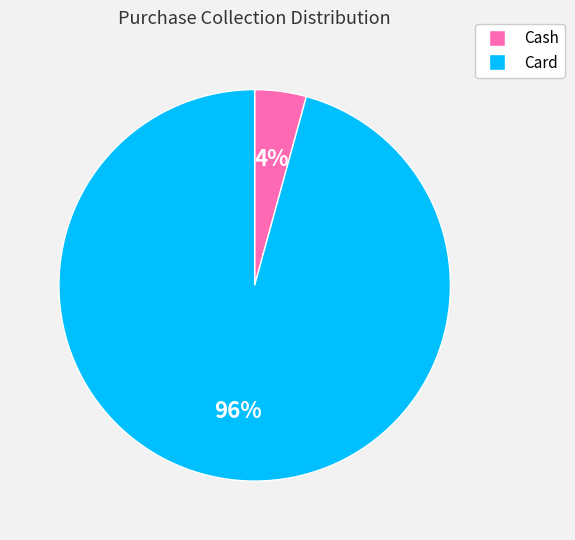

Is there a majority slice in this chart?

Yes